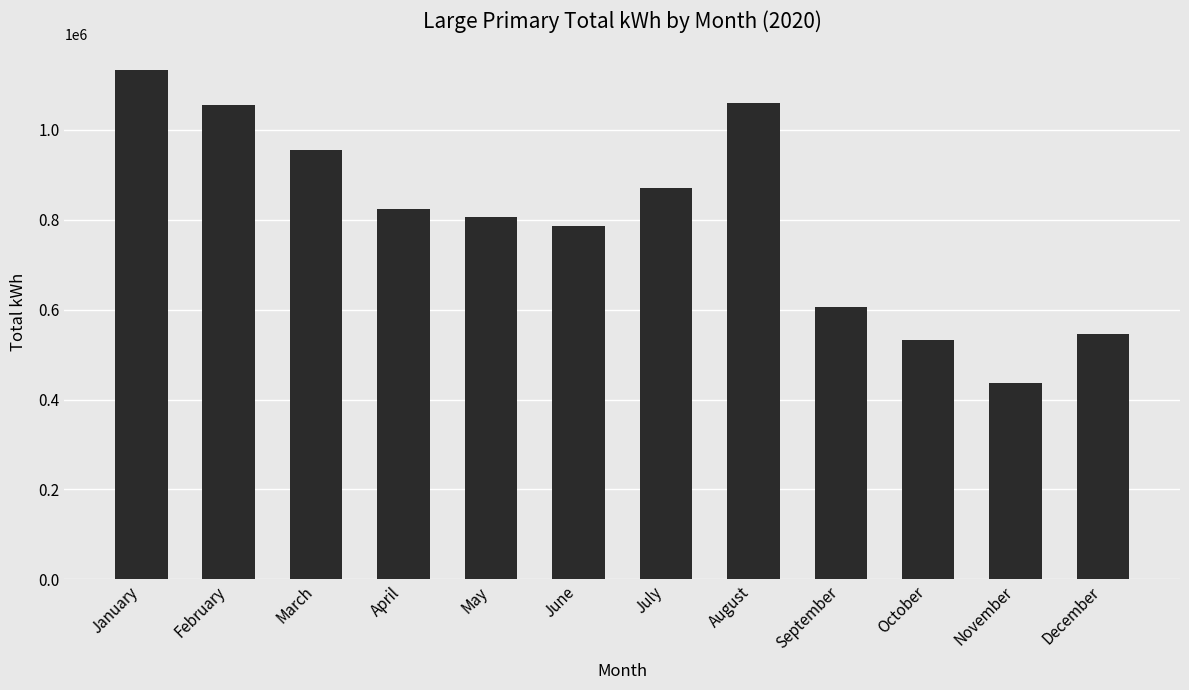

Read the value at July, to the nearest 50.

869700